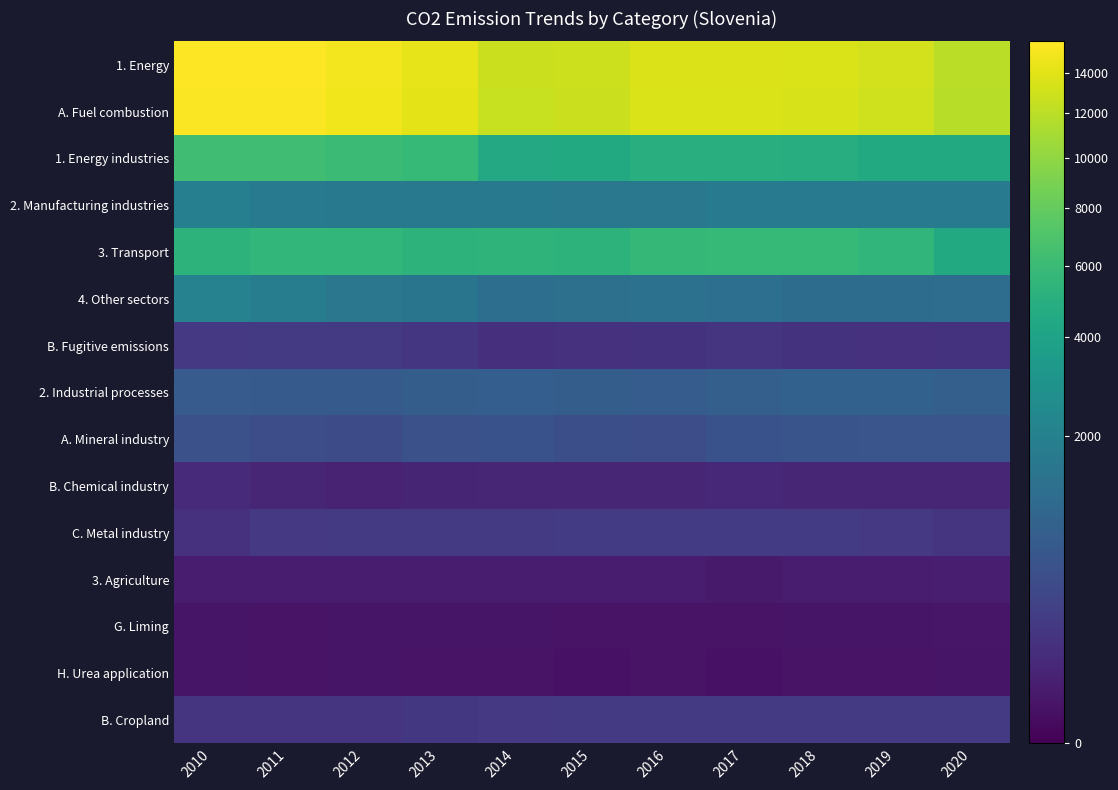

How many data points does each series have?

11